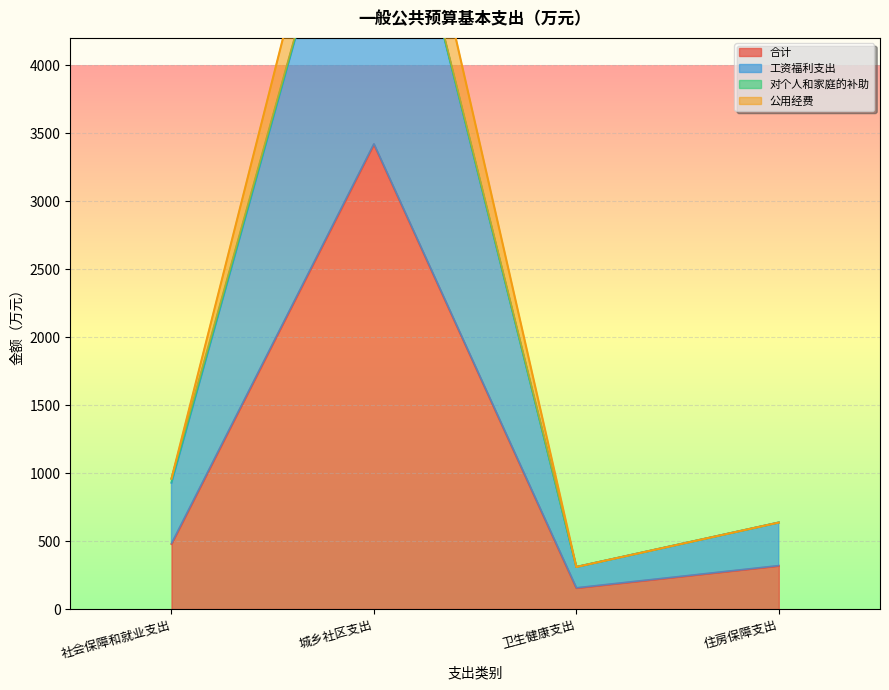

What is the average value of the 工资福利支出 series?

2047.4